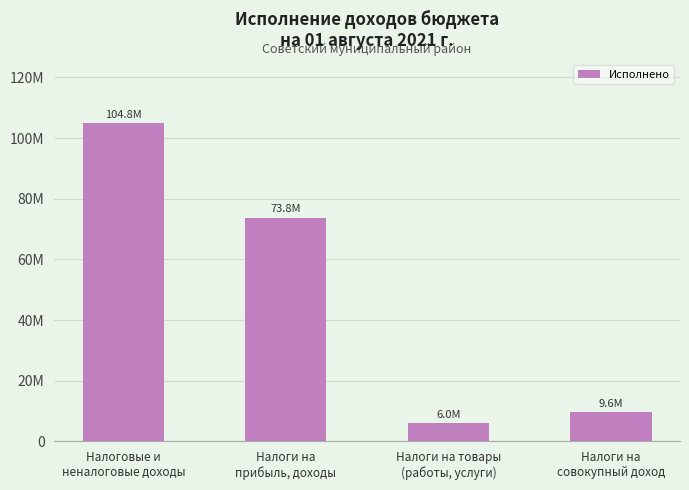

Rank the categories by value from lowest to highest.

Налоги на товары
(работы, услуги), Налоги на
совокупный доход, Налоги на
прибыль, доходы, Налоговые и
неналоговые доходы